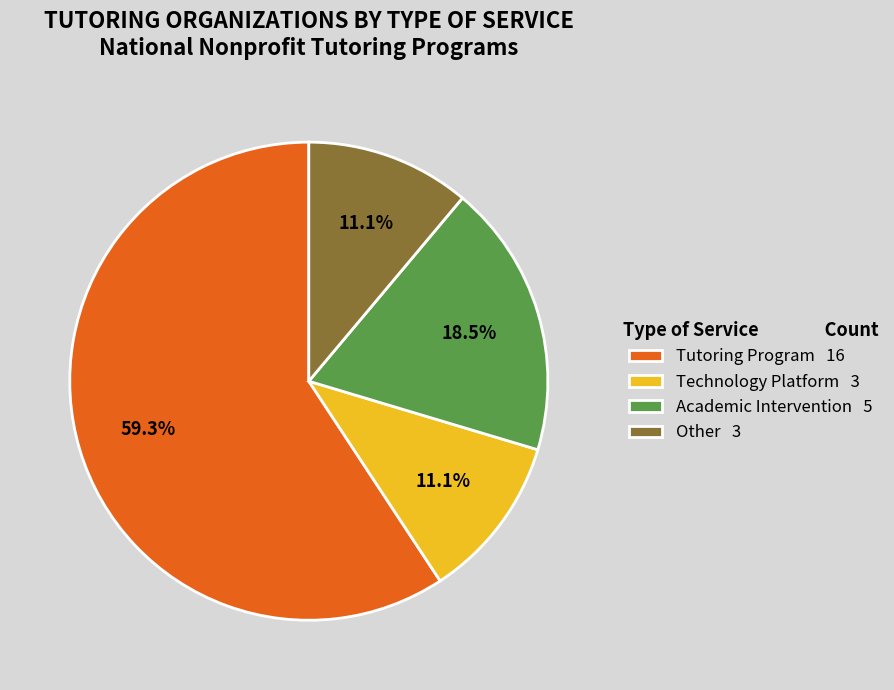

True or false: Other accounts for 4% of the total.

False